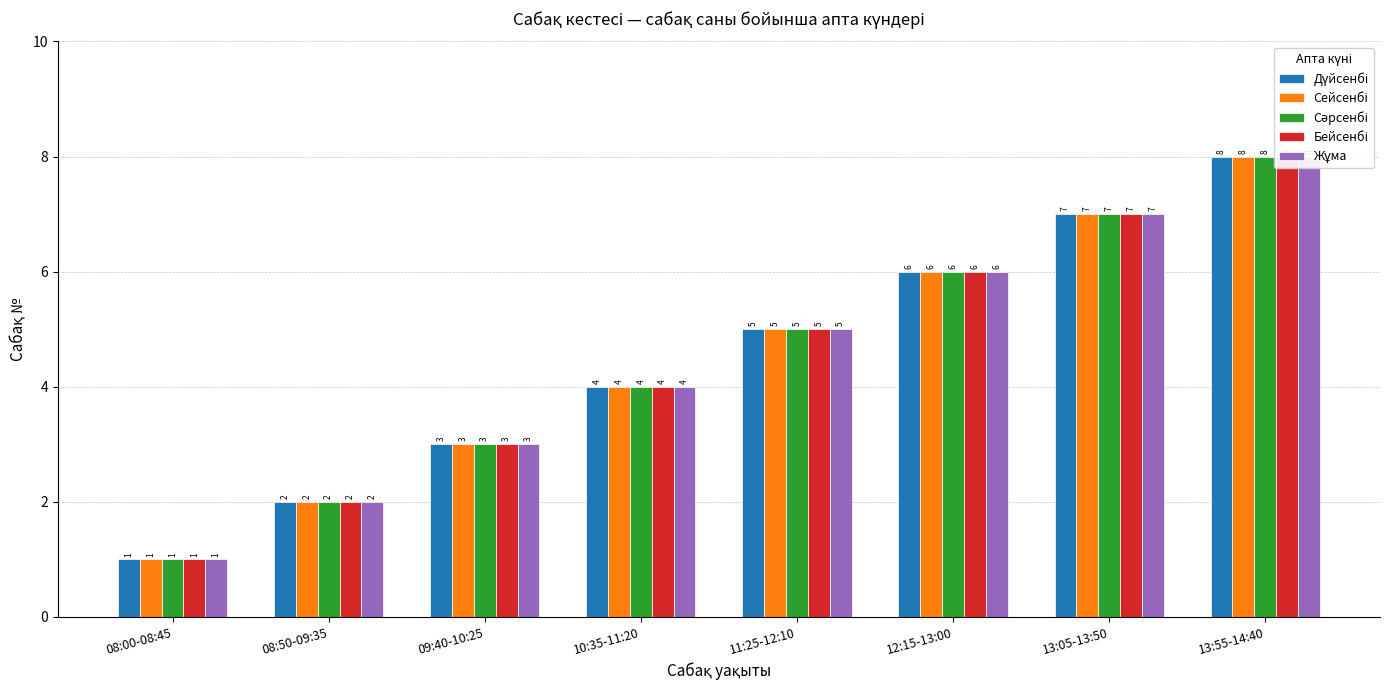

What value does the Сейсенбі series have at 13:05-13:50?

7